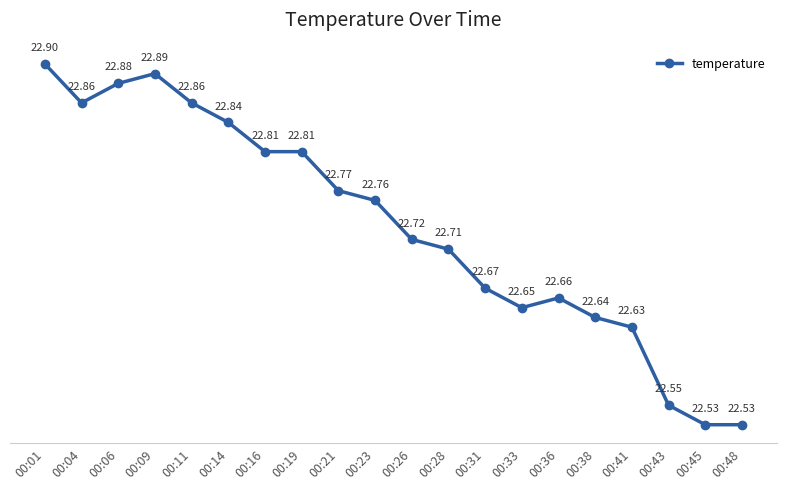

The value at 00:14 is 22.8. True or false?

True